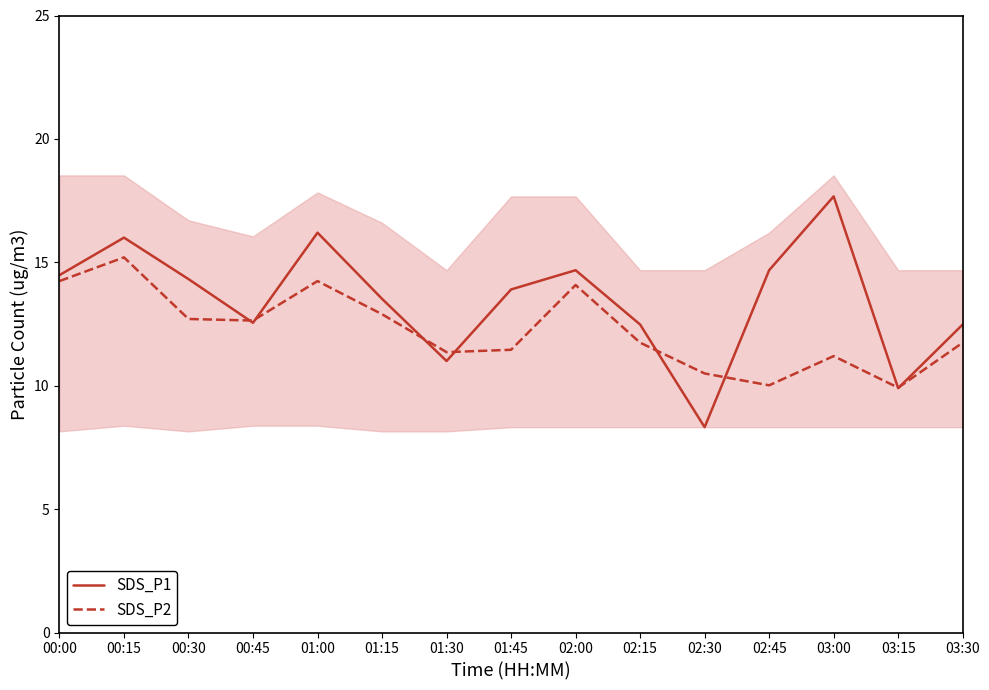

How many categories are shown in the chart?

15